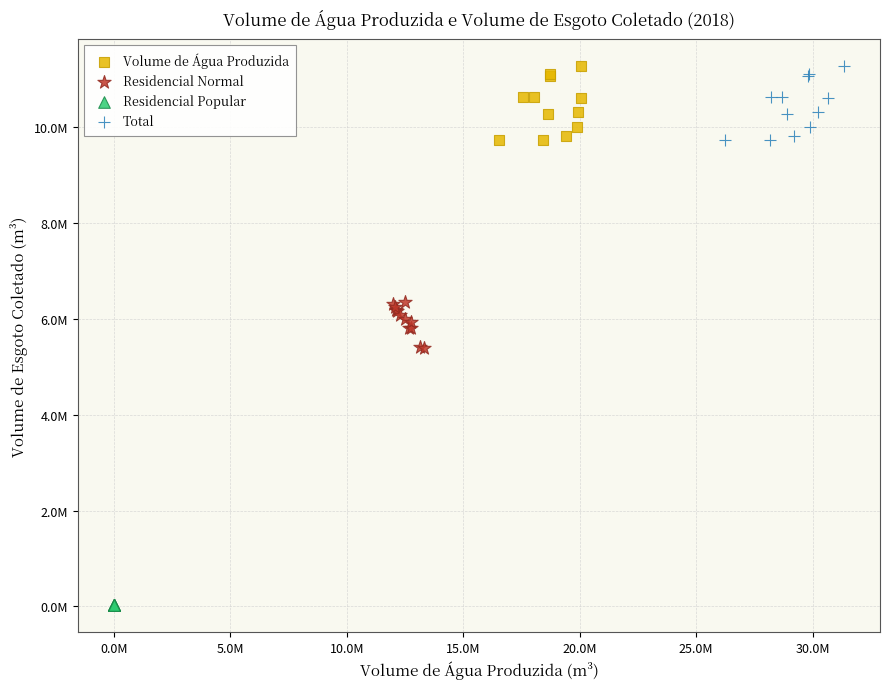

What are all the series names shown in the legend?

Volume de Água Produzida, Residencial Normal, Residencial Popular, Total